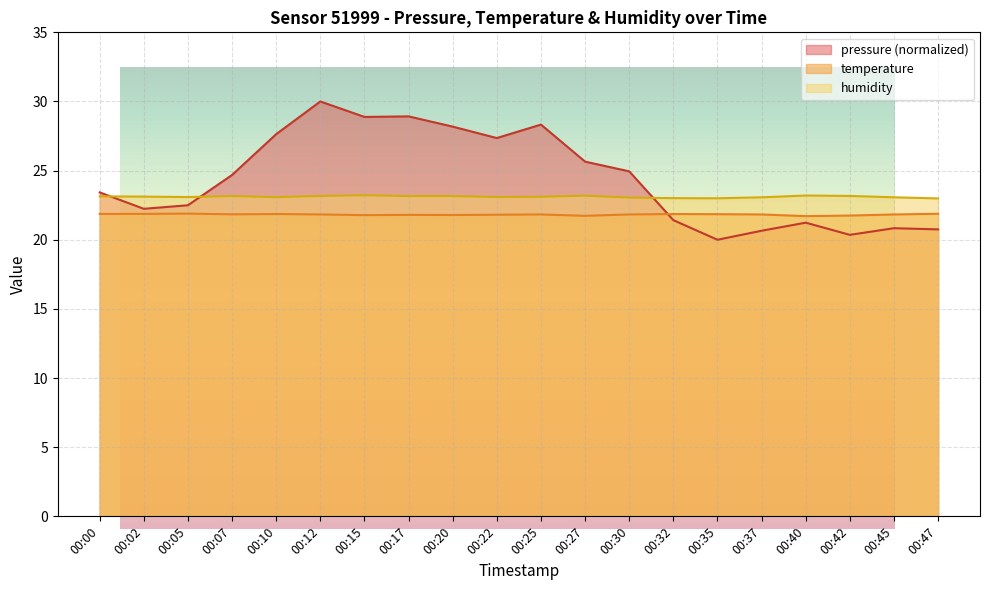

How many interior local peaks does the temperature series have?

5